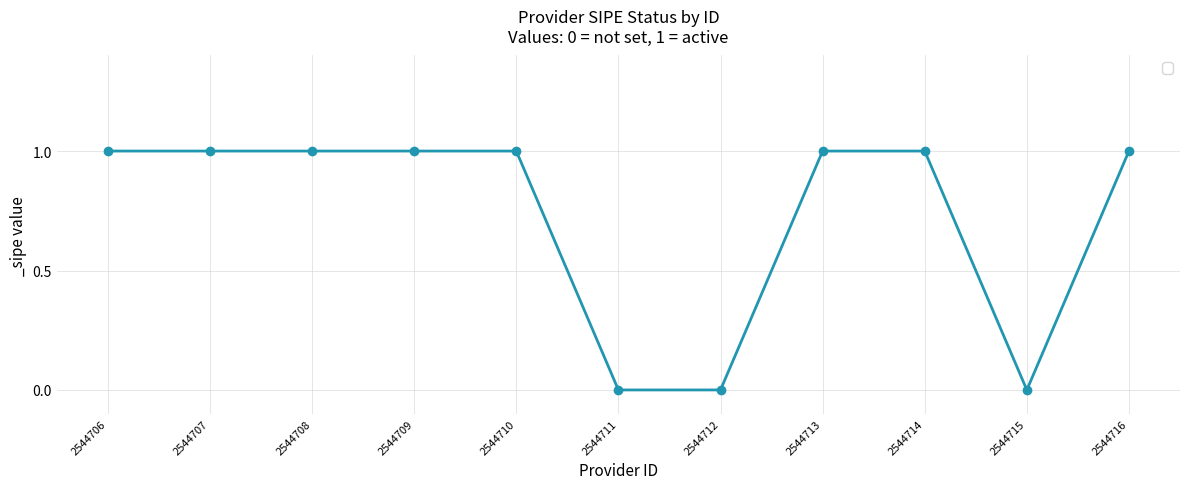

Reading right to left, what are all the values shown in this chart?

1	0	1	1	0	0	1	1	1	1	1